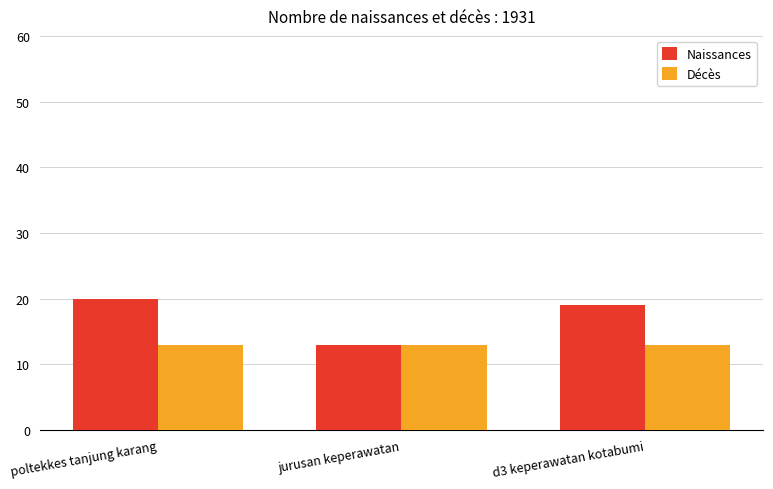

The Décès series shows 13 at d3 keperawatan kotabumi. True or false?

True